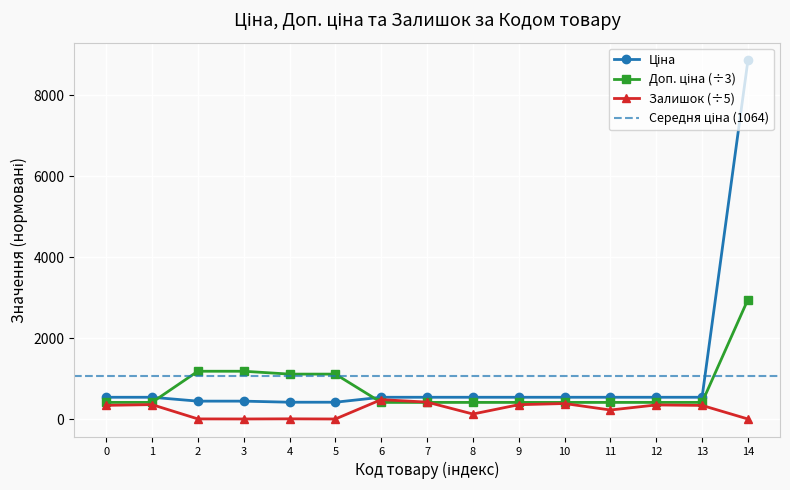

What is the lowest value of the Залишок series?

2.0